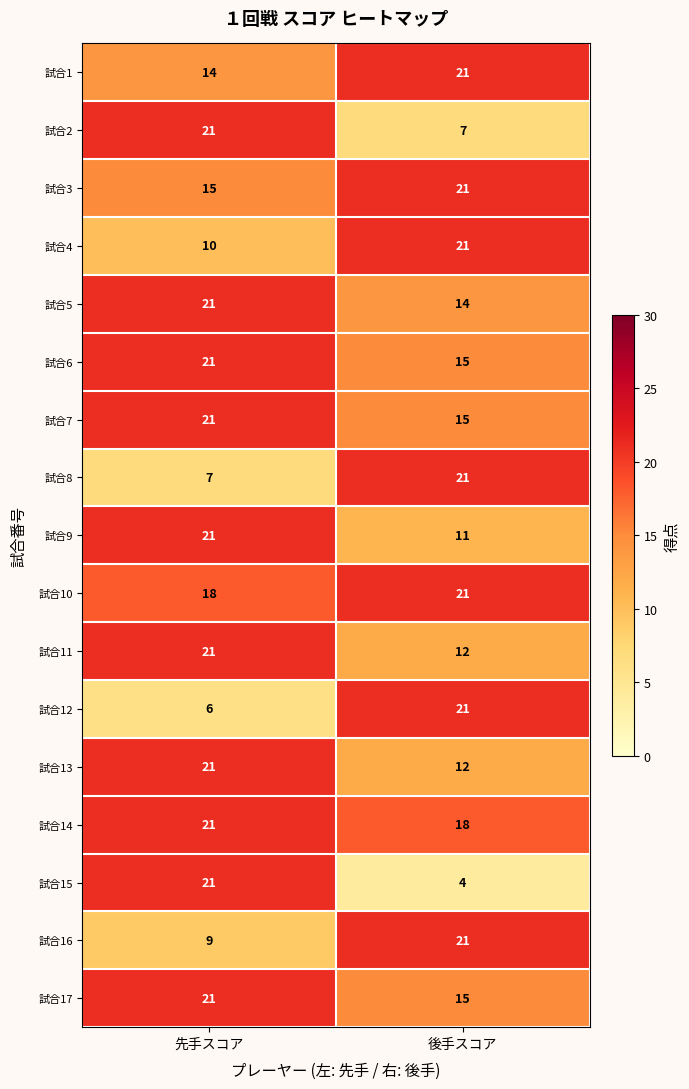

What is the spread (max minus min) of values at 後手スコア?

17